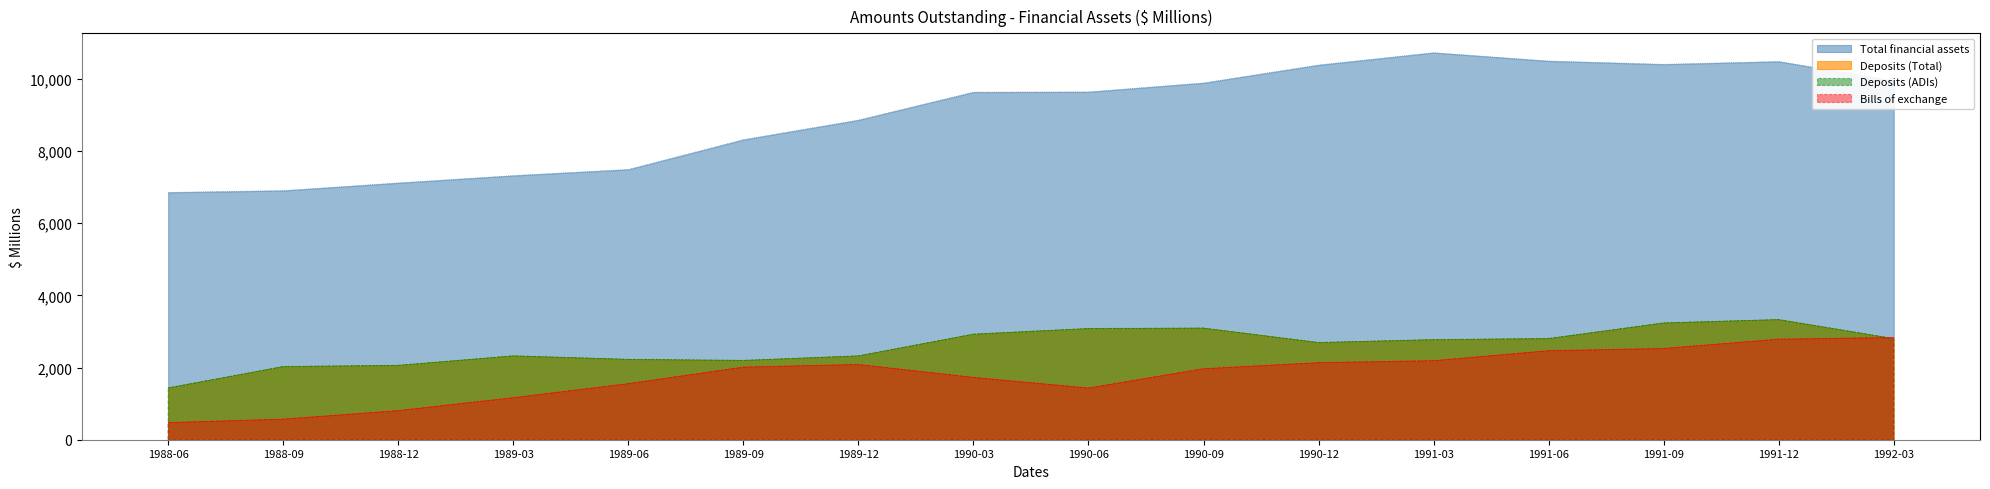

True or false: Deposits (ADIs) has more than 2 interior local peaks.

True